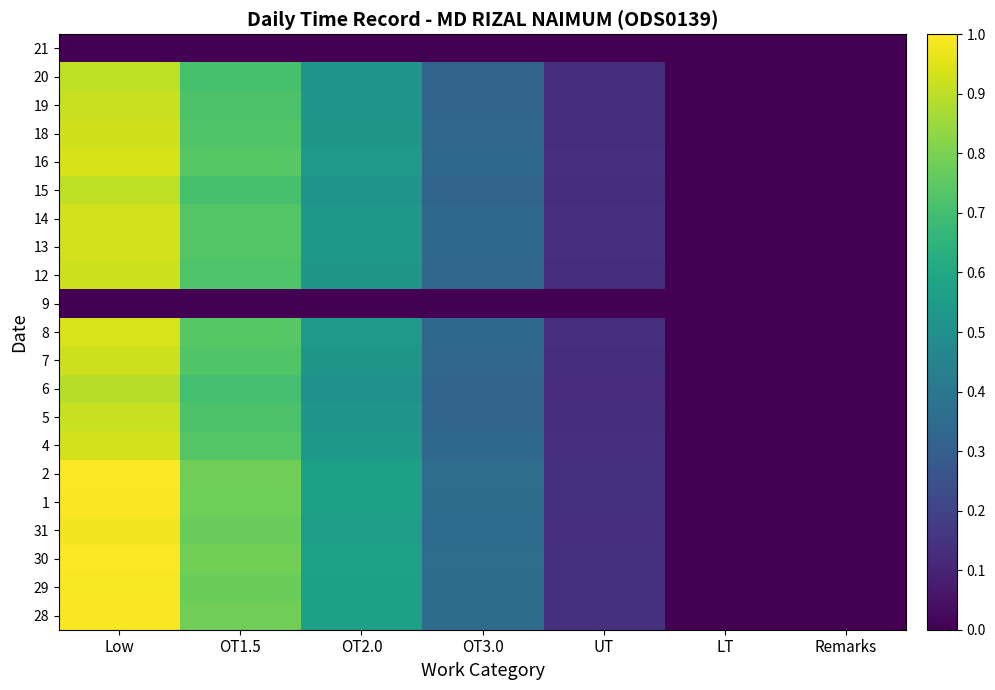

At which category does the chart reach its peak across all series?

Low